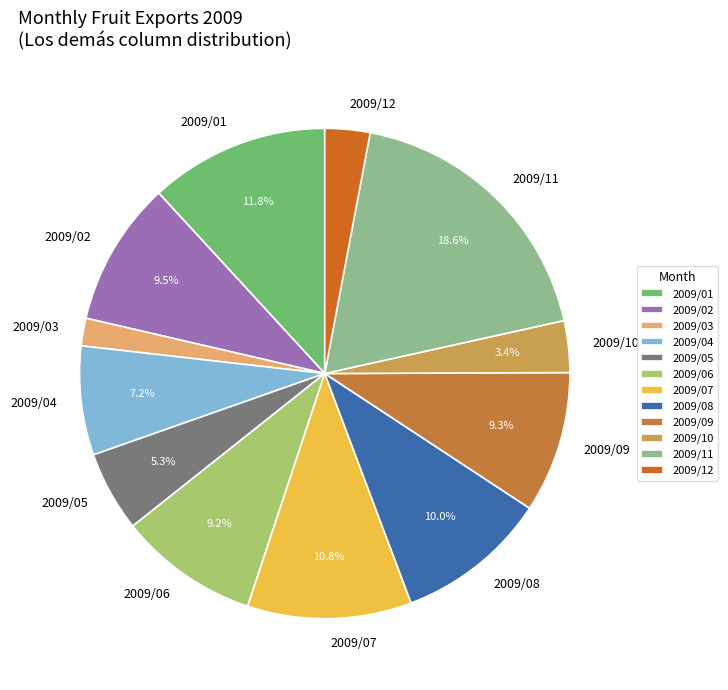

True or false: 2009/06 accounts for 2% of the total.

False